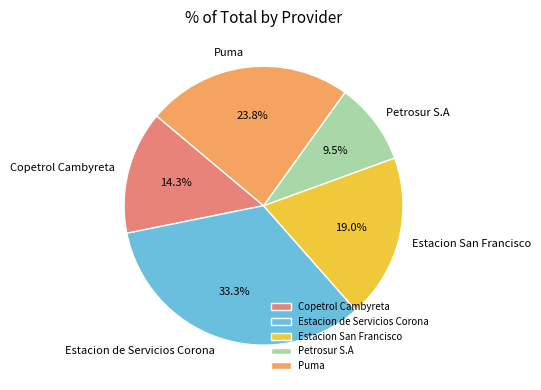

Which has a higher value, Estacion San Francisco or Copetrol Cambyreta?

Estacion San Francisco